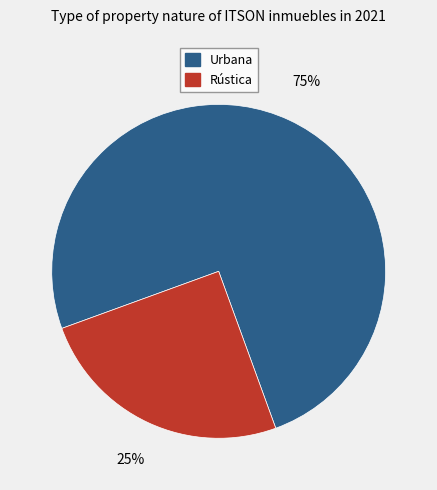

Do Rústica and Urbana together represent more than half of the pie?

Yes